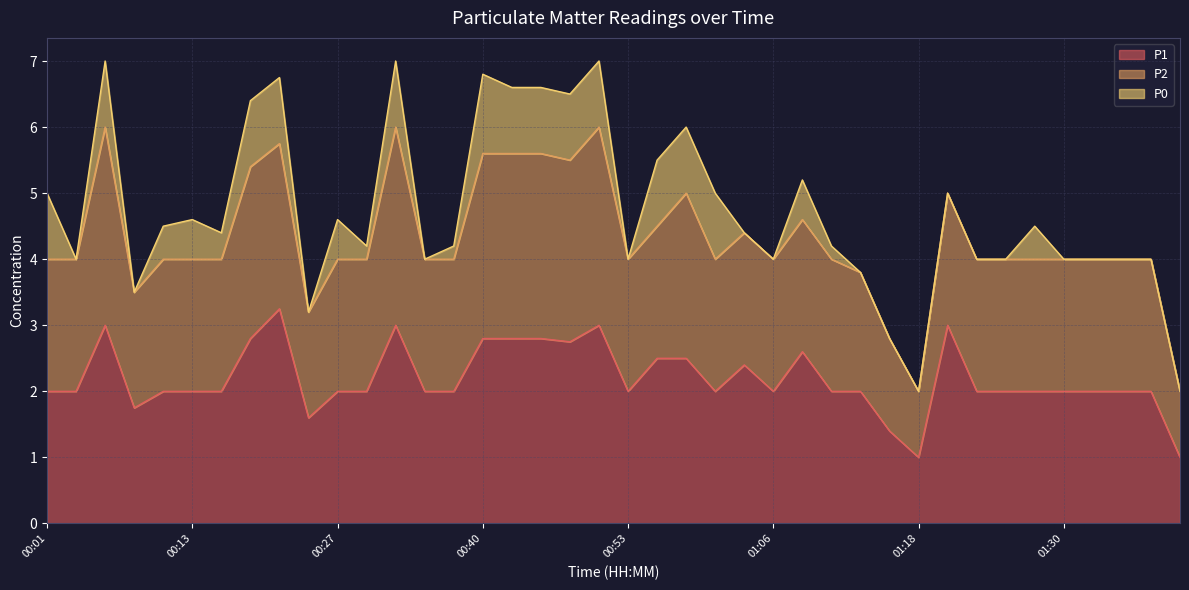

What position from the right is 01:28?

6